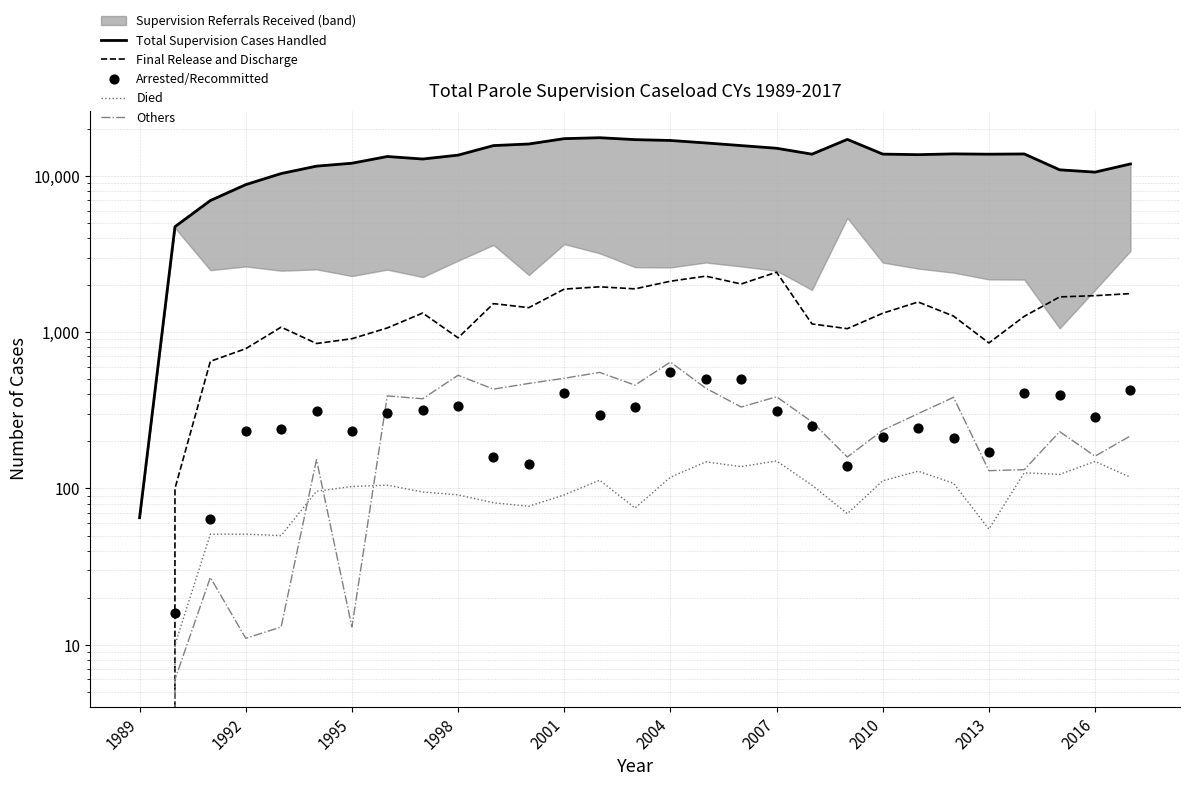

Which series contains the highest Y value?

Total Supervision Cases Handled